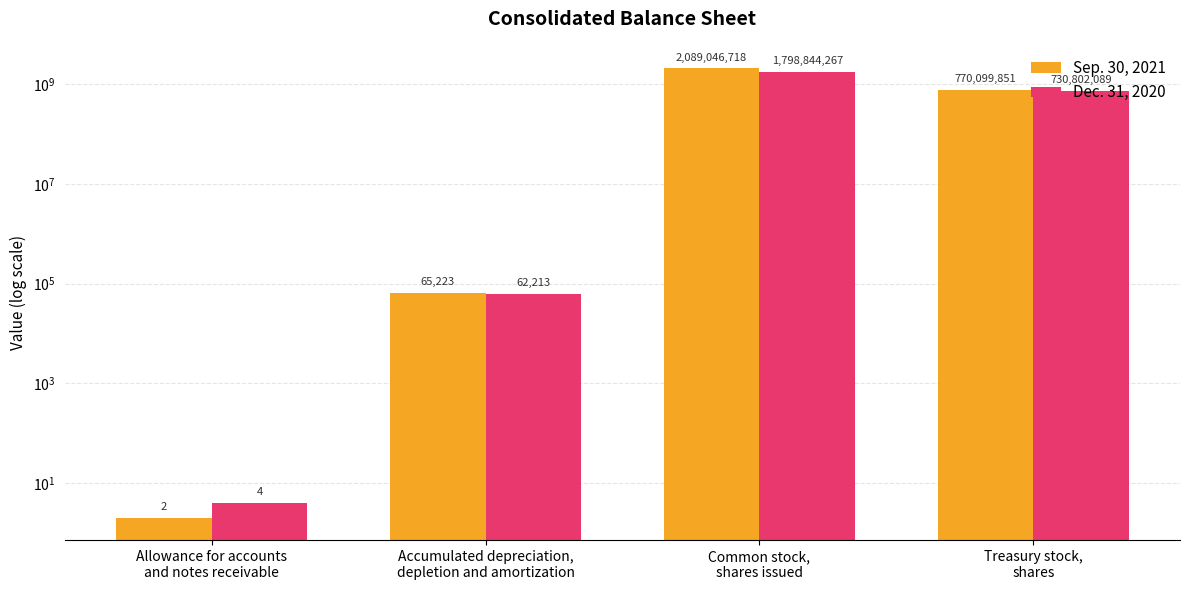

Which category has the highest value across all series?

Common stock,
shares issued